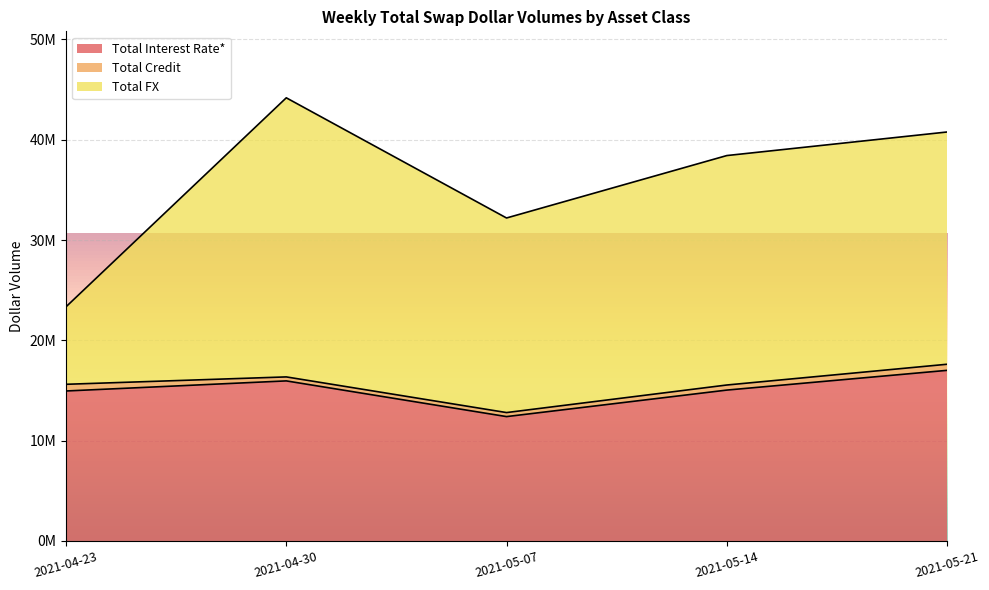

What is the sum of all Total FX values?

100983302